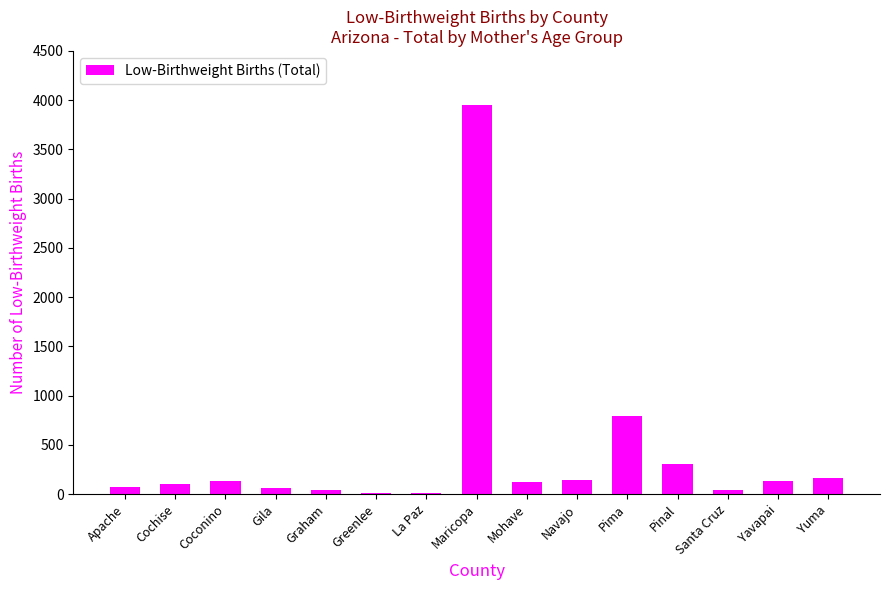

True or false: the data shows 134 at Yavapai.

True